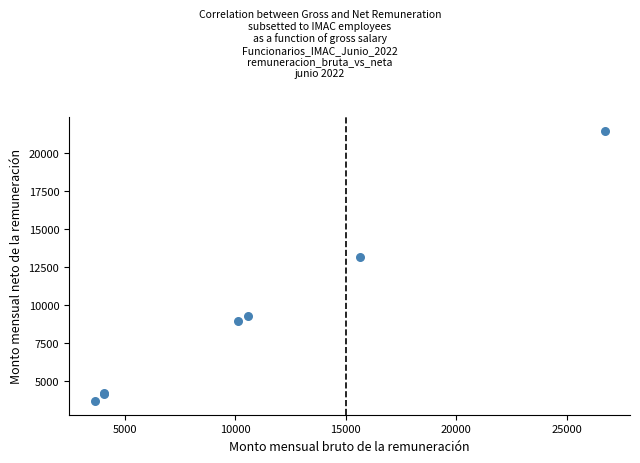

What Y value in the scatter plot is closest to 12584?

13188.0